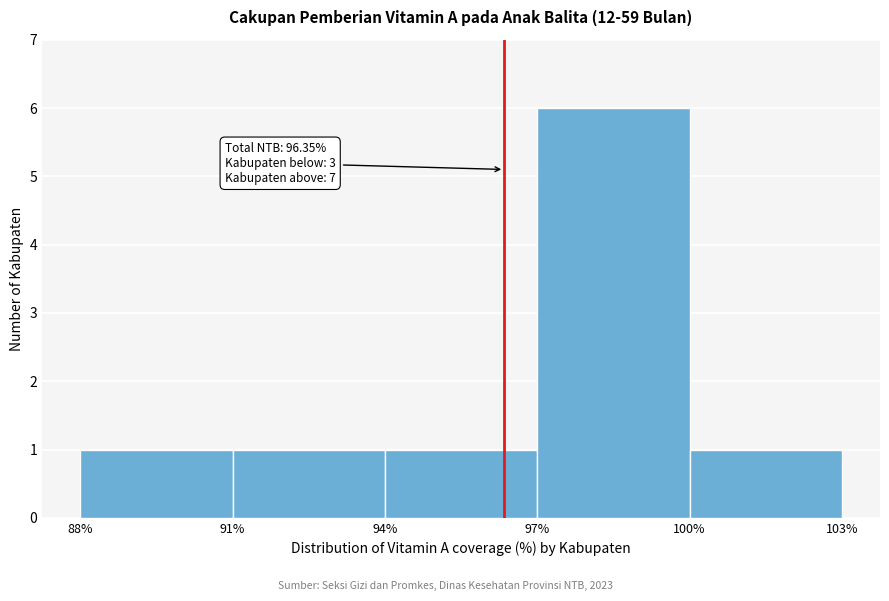

Over which range of the x-axis is the bar tallest?

97% to 100%